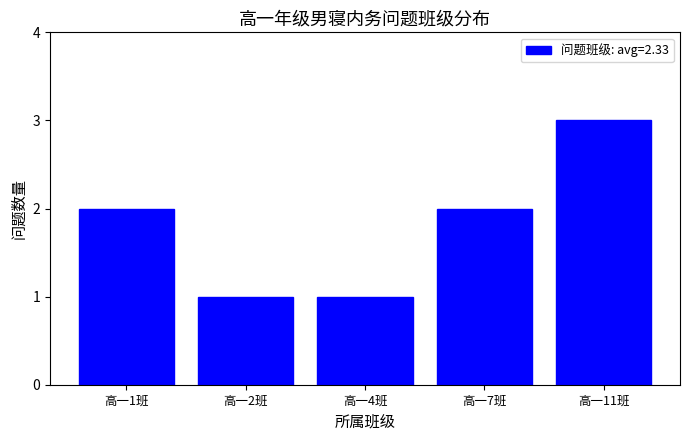

Reading left to right, transcribe all the data shown in this chart.

高一1班=2	高一2班=1	高一4班=1	高一7班=2	高一11班=3